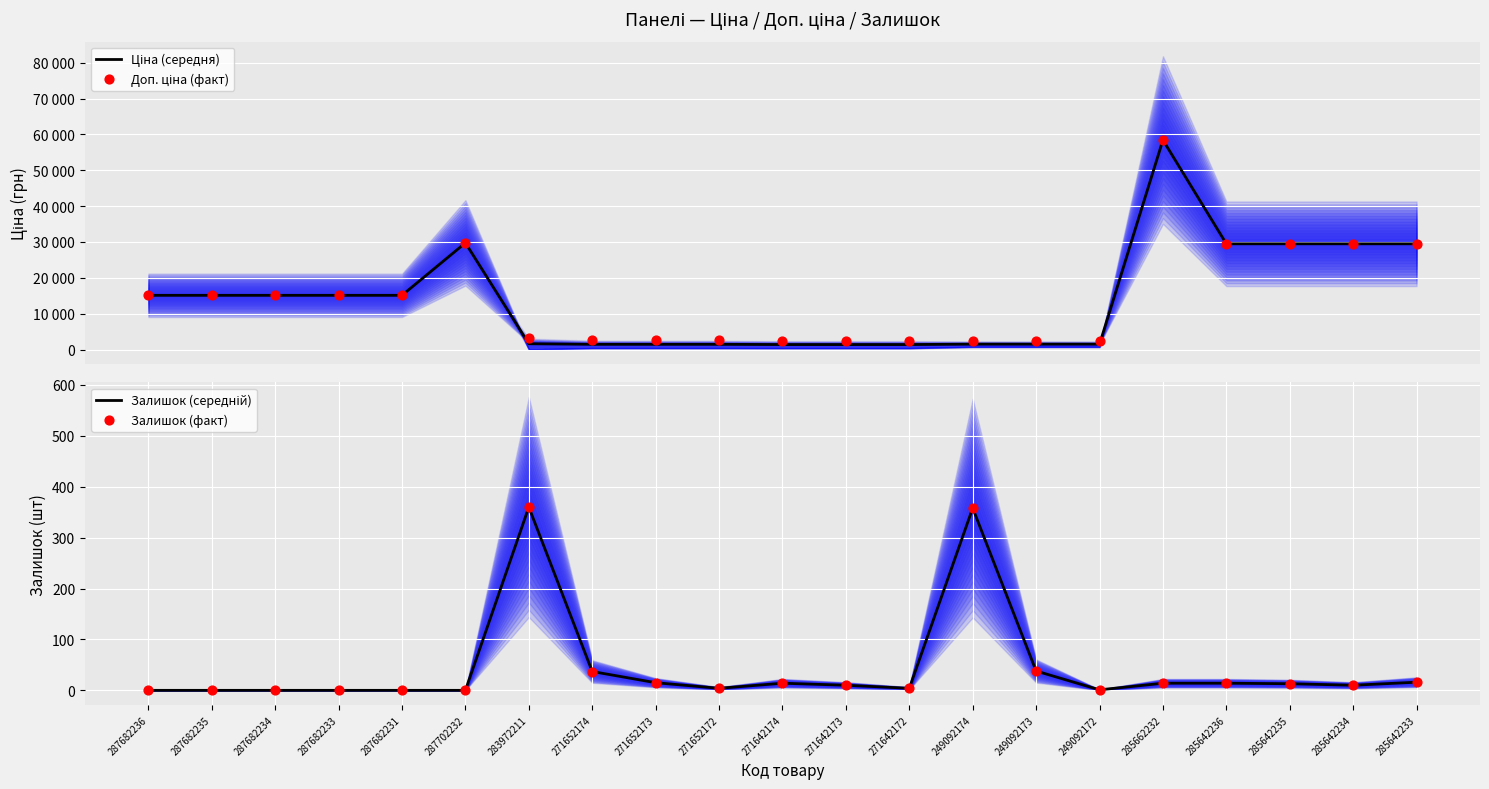

Which series has the widest spread of Y values?

Ціна (середня)